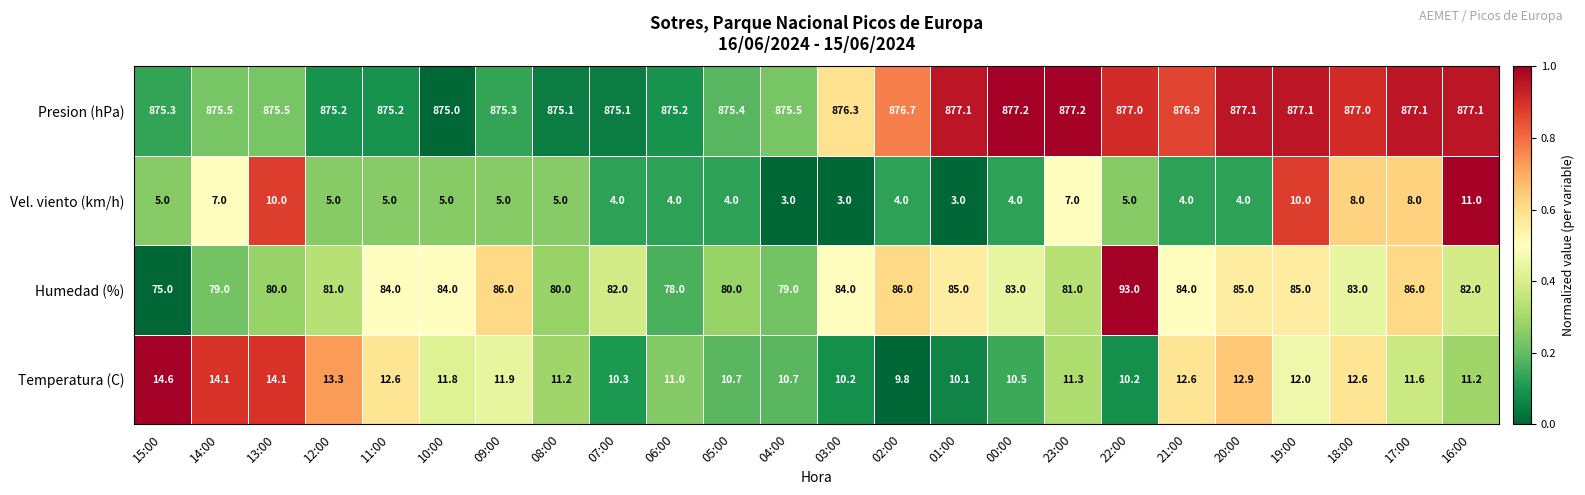

The Vel. viento (km/h) series shows 4.0 at 00:00. True or false?

True